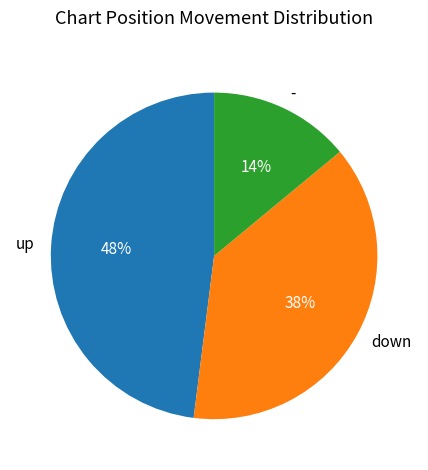

True or false: up accounts for 36% of the total.

False